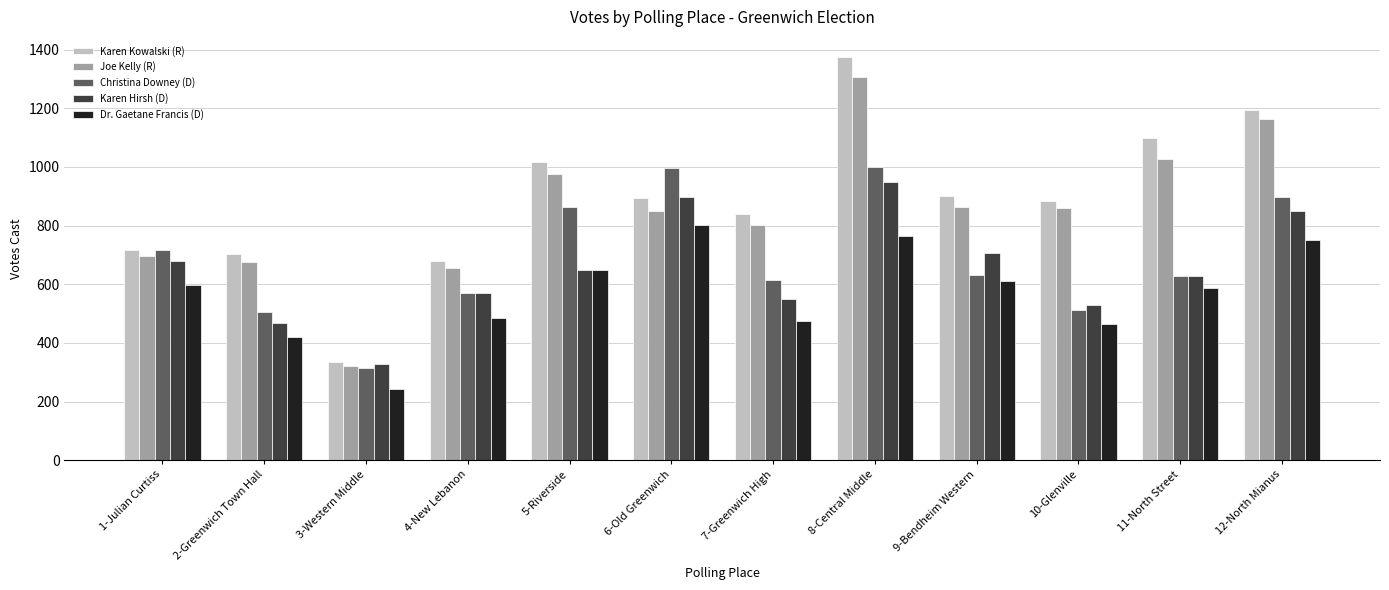

What are all the series names shown in the legend?

Karen Kowalski (R), Joe Kelly (R), Christina Downey (D), Karen Hirsh (D), Dr. Gaetane Francis (D)